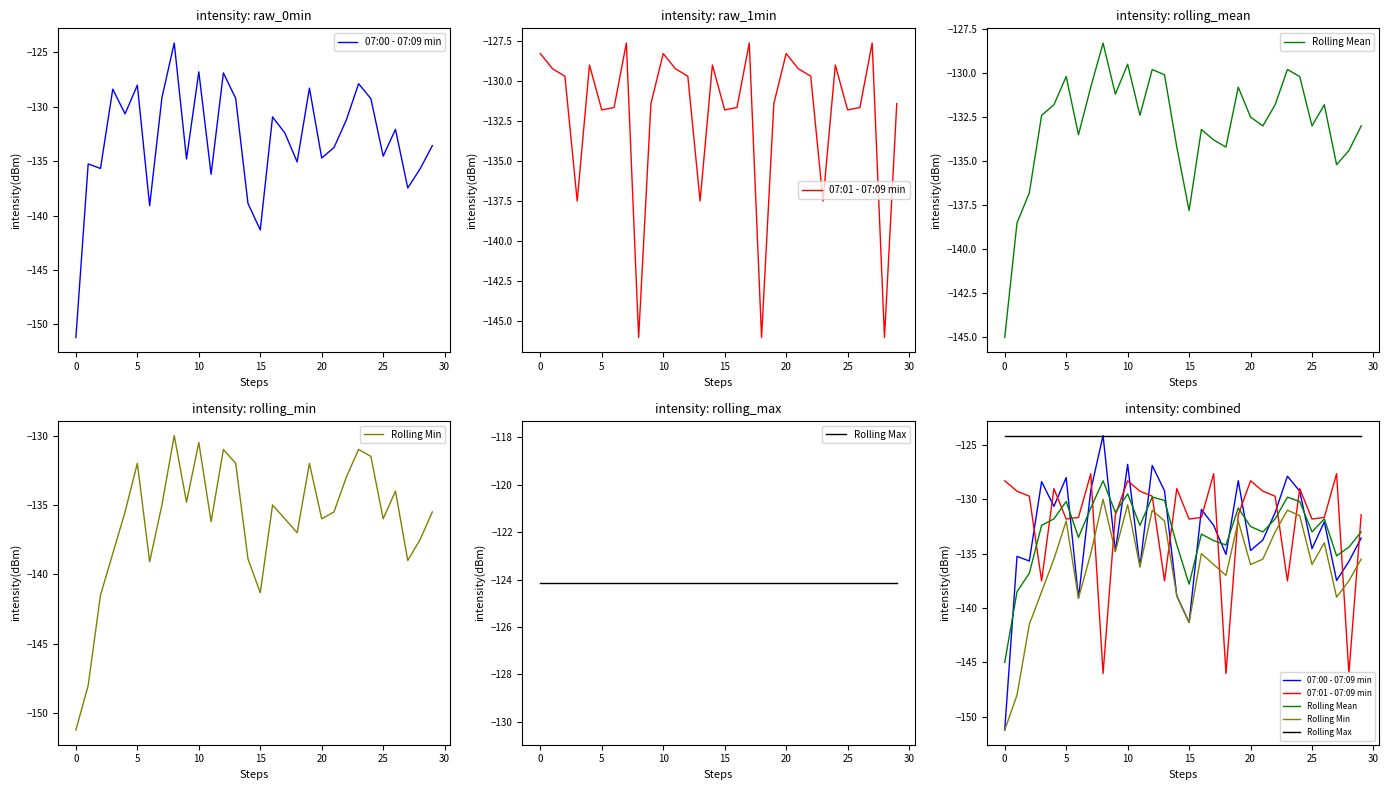

What is the label of the 21st point from the left?

20